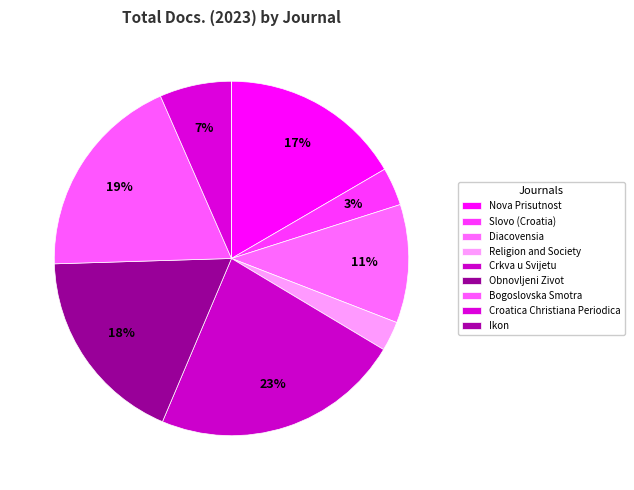

The Bogoslovska Smotra slice represents 29% of the pie. True or false?

False